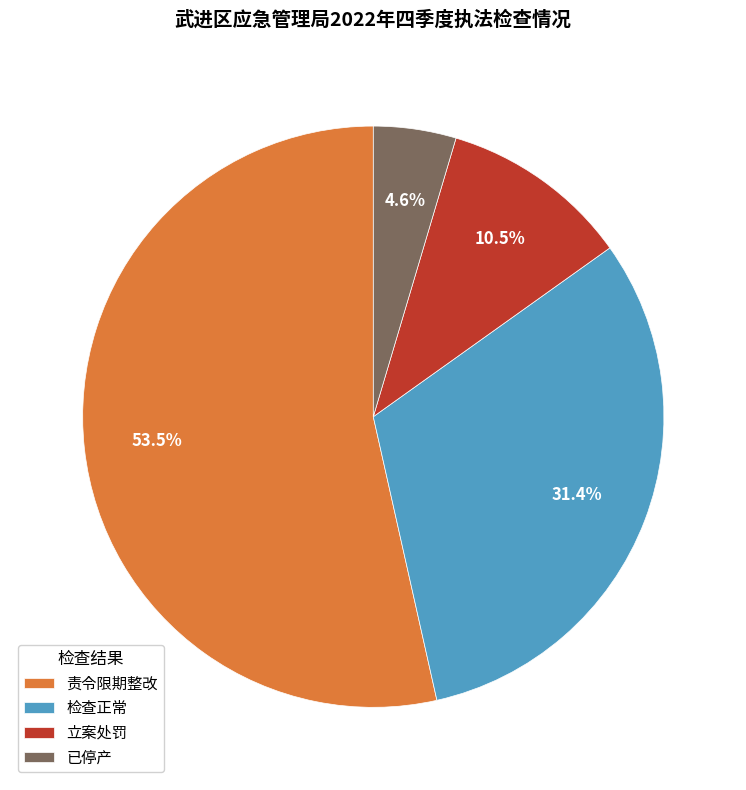

Between 立案处罚 and 责令限期整改, which is larger?

责令限期整改